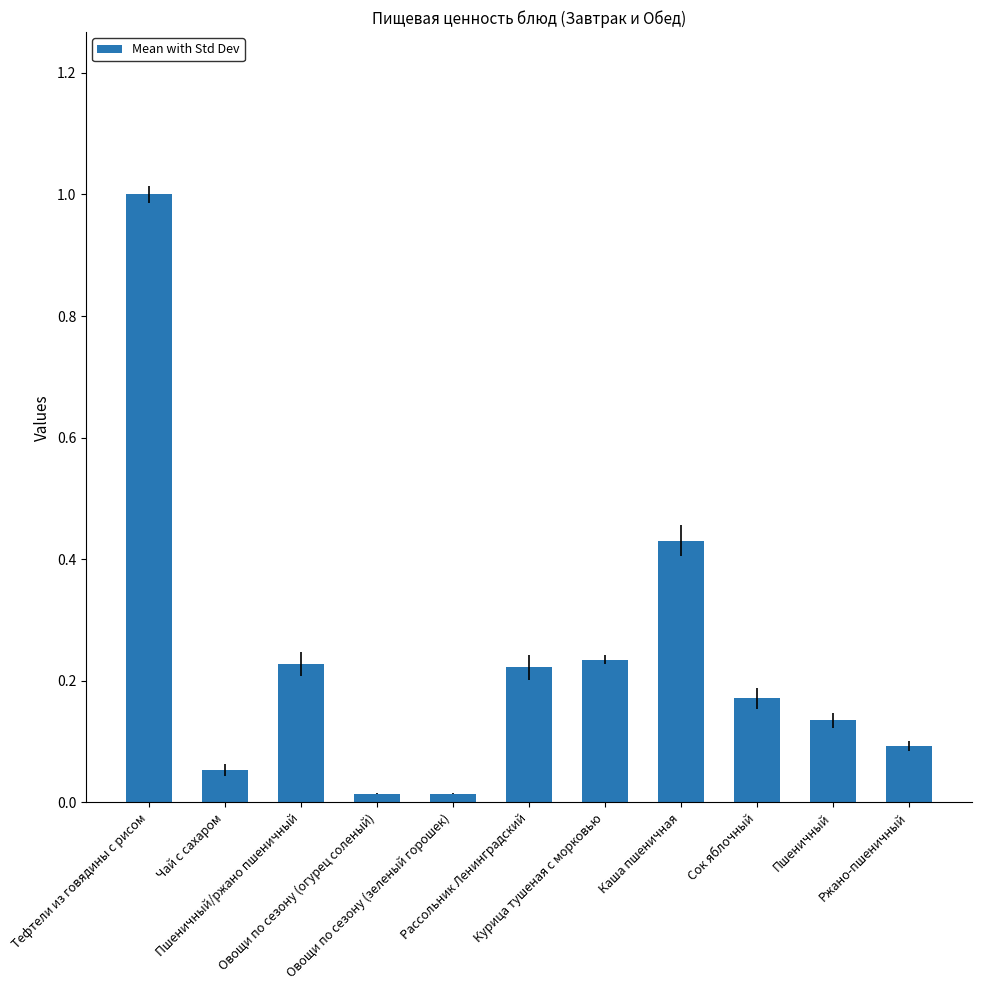

What is the greatest value displayed?

1.0